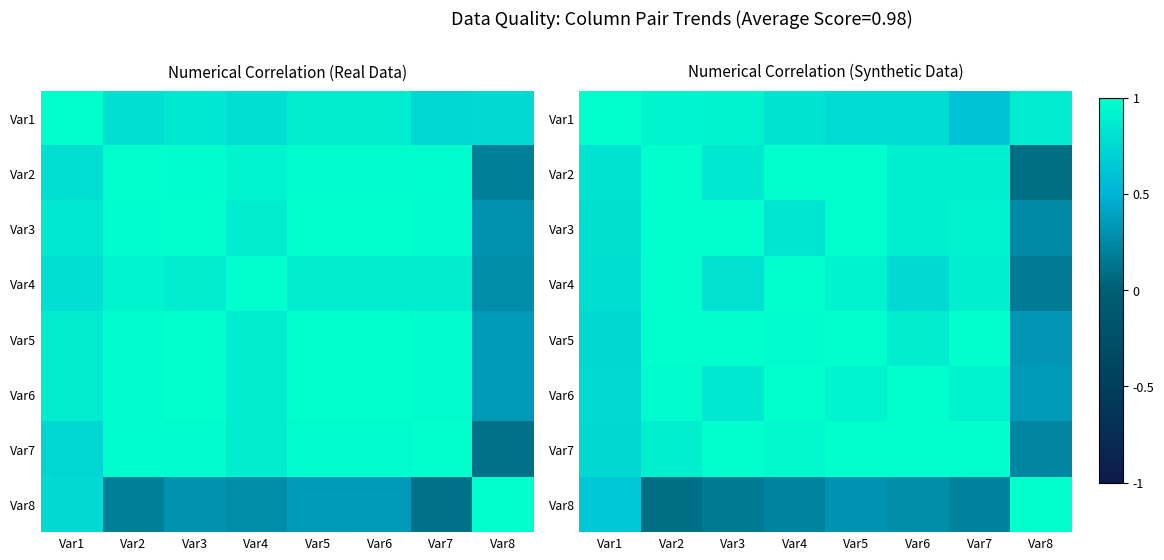

Where is Var5 nearest to the value 0?

Var8